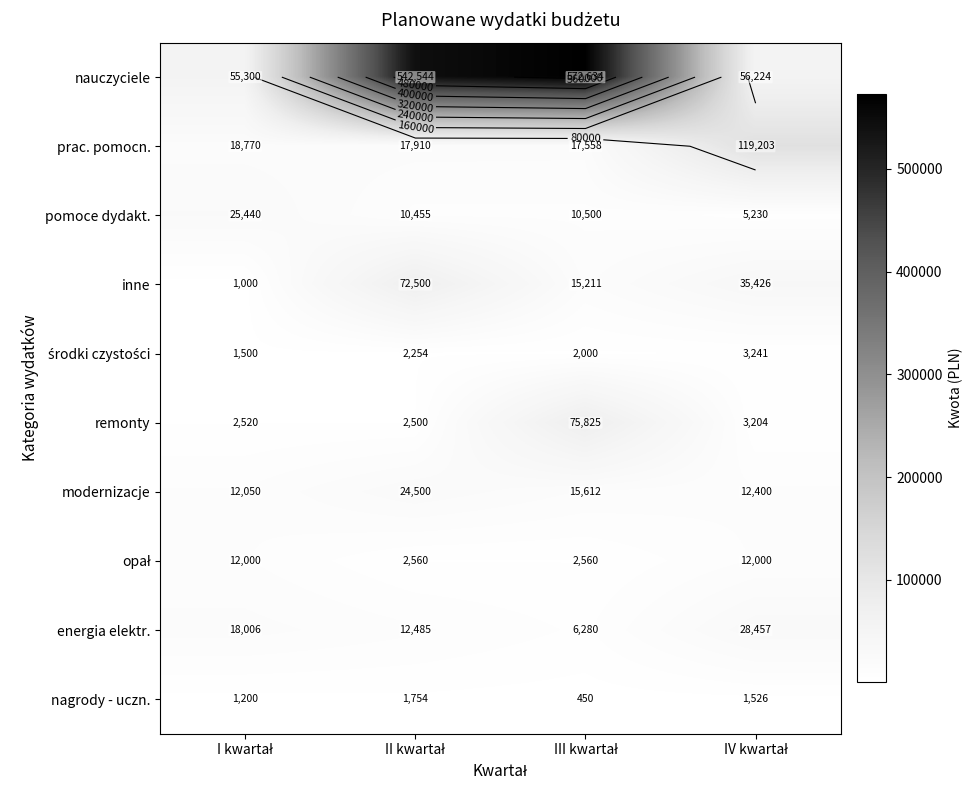

At which label does pomoce dydakt. reach its minimum?

IV kwartał